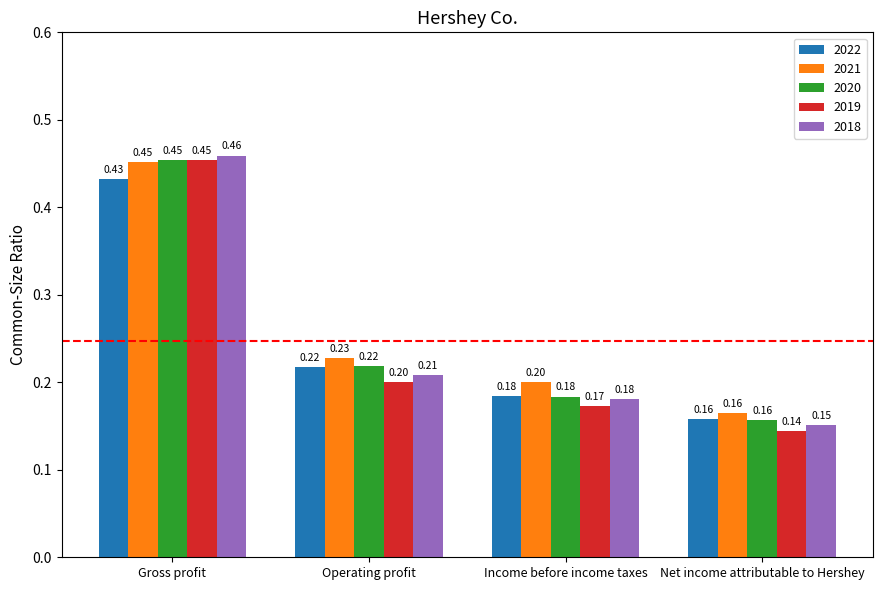

What value does the 2019 series have at Operating profit?

0.2